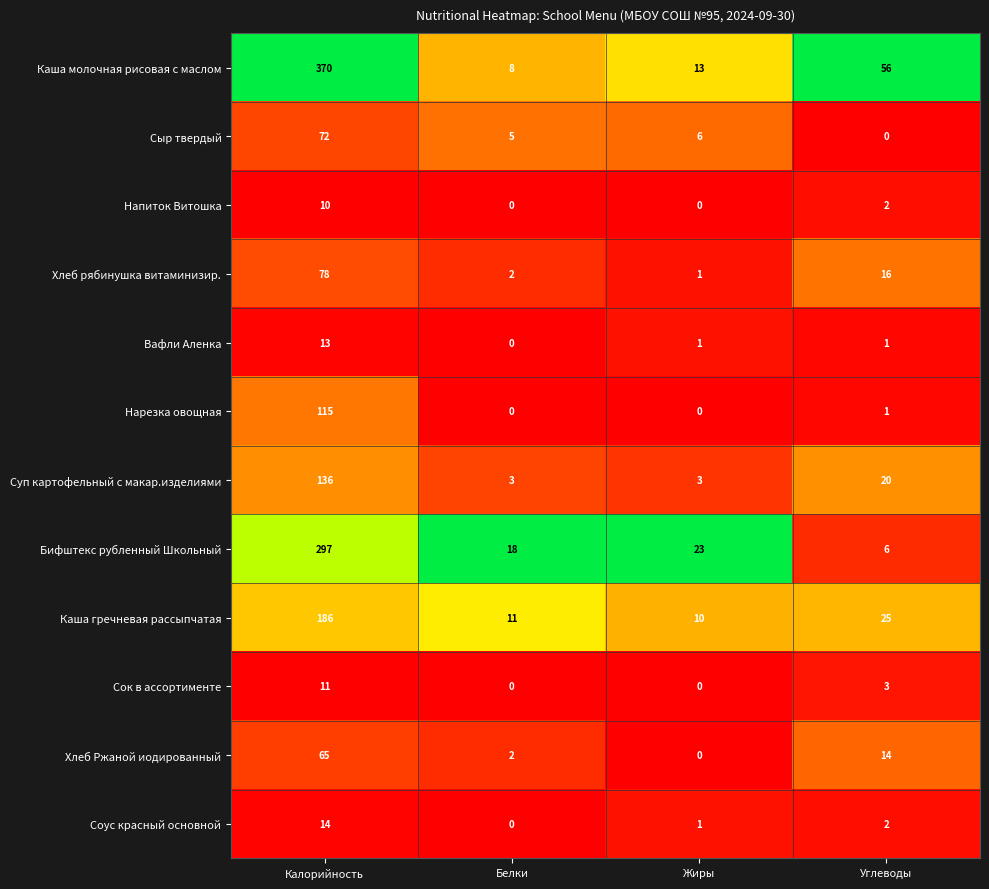

At which category is the sum across all series the highest?

Калорийность